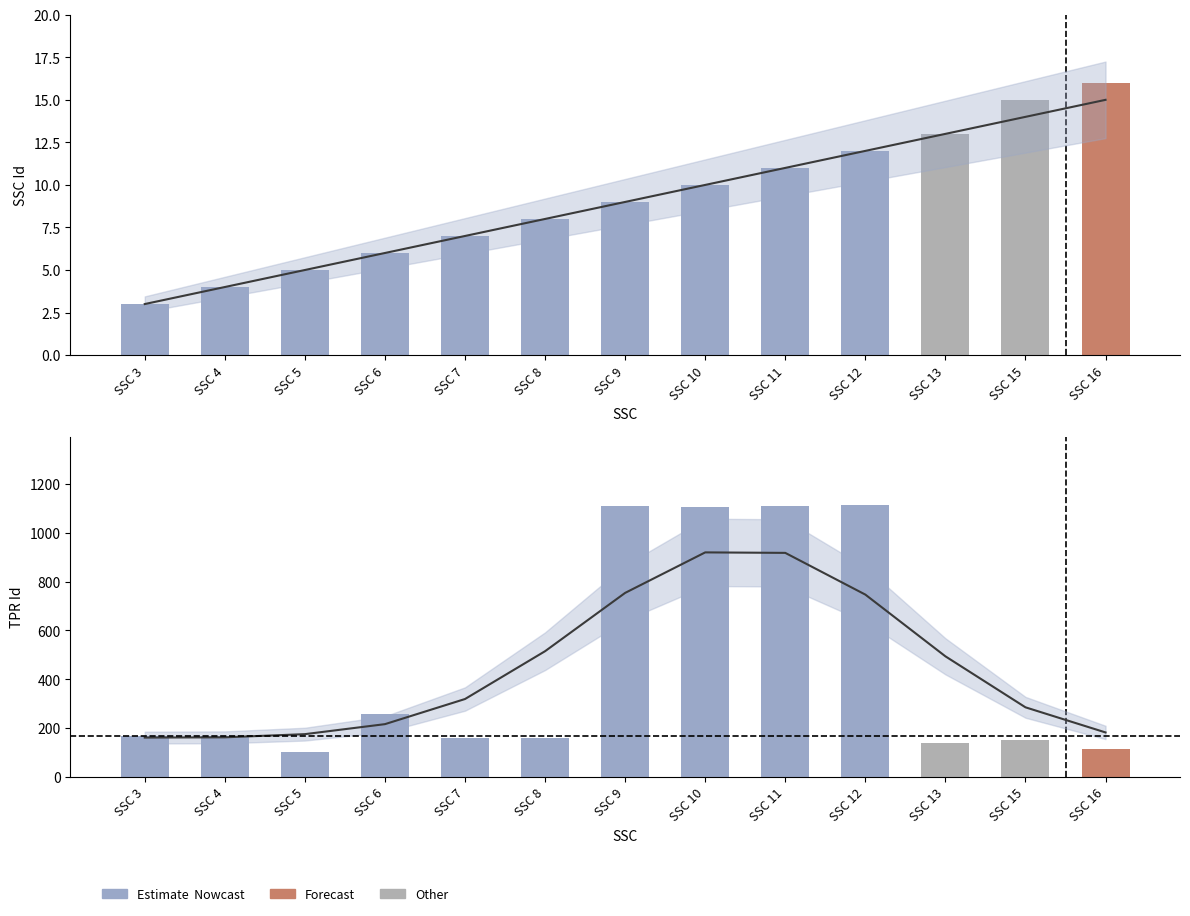

List the series in order of their overall mean, lowest first.

SSC Id, TPR Id